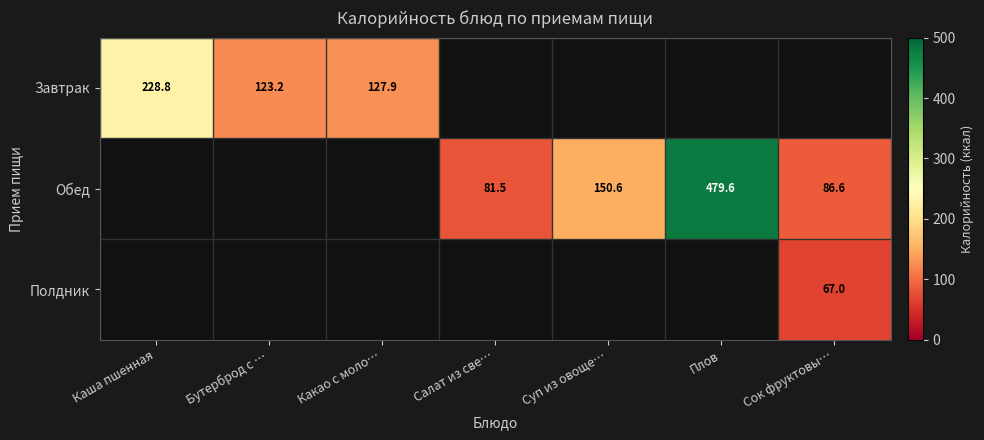

The Обед series shows 129.2 at Сок фруктовы…. True or false?

False